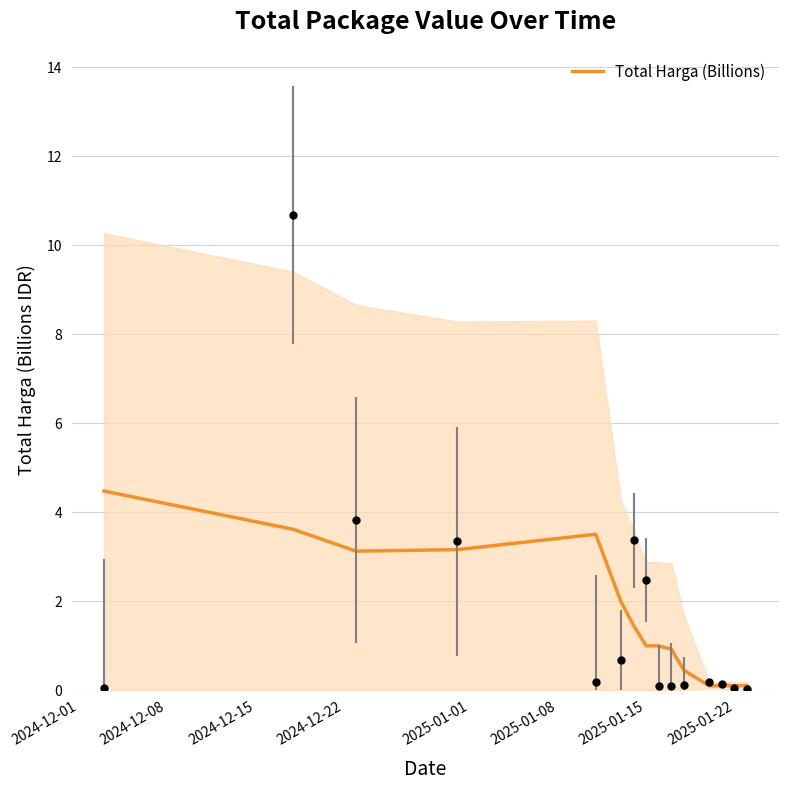

The value of Total Harga (Billions) at 2025-01-15 is 1.0. True or false?

True